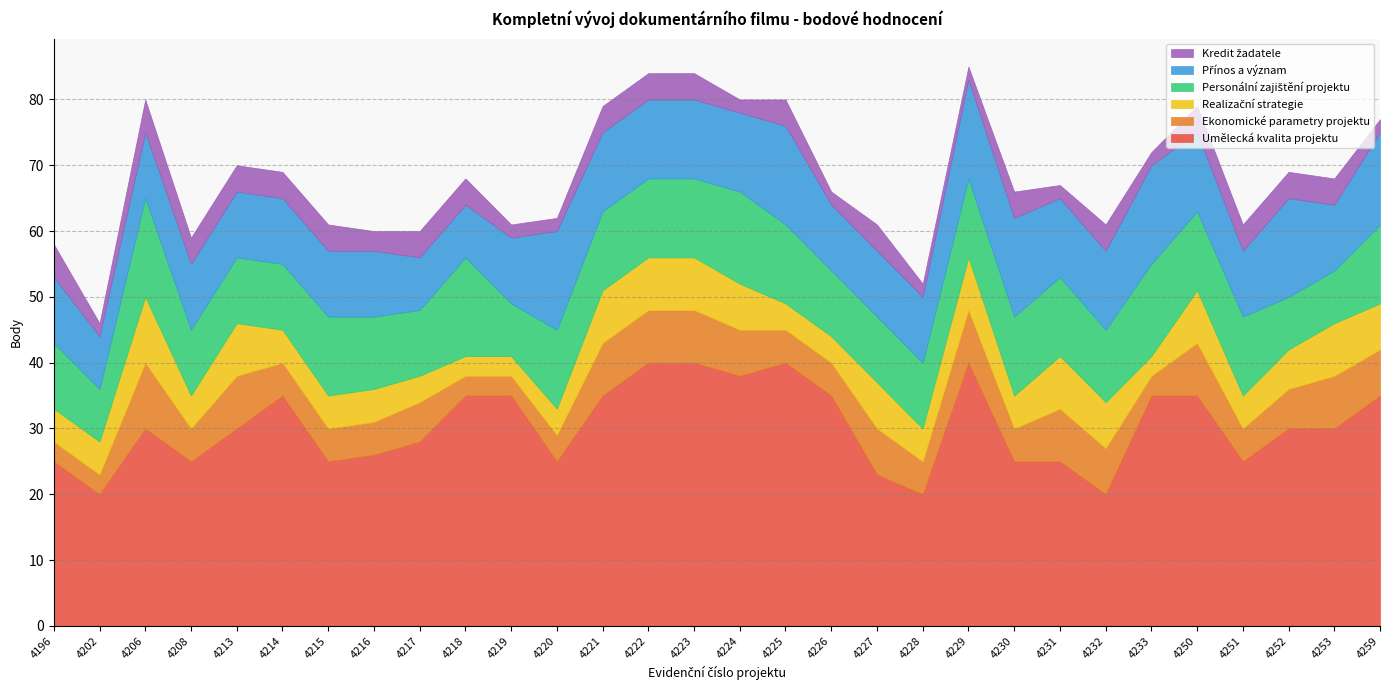

How many data points in Realizační strategie are above 5?

14